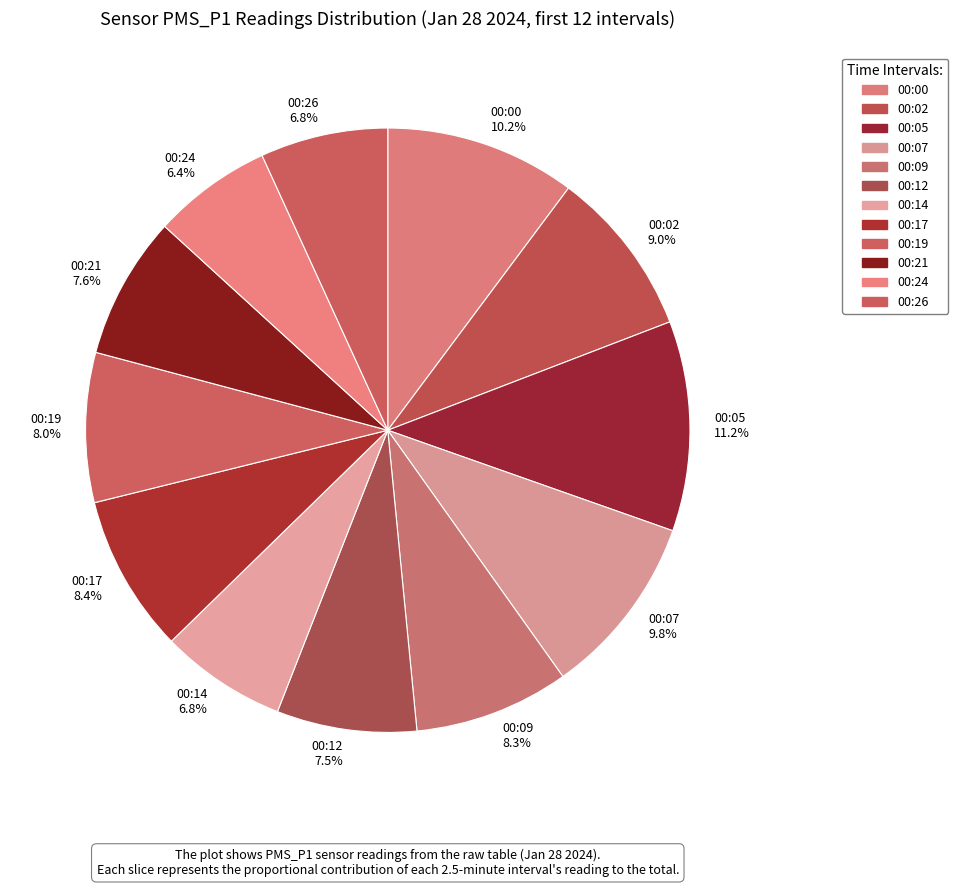

What percentage is NOT represented by 00:09?

91.7%